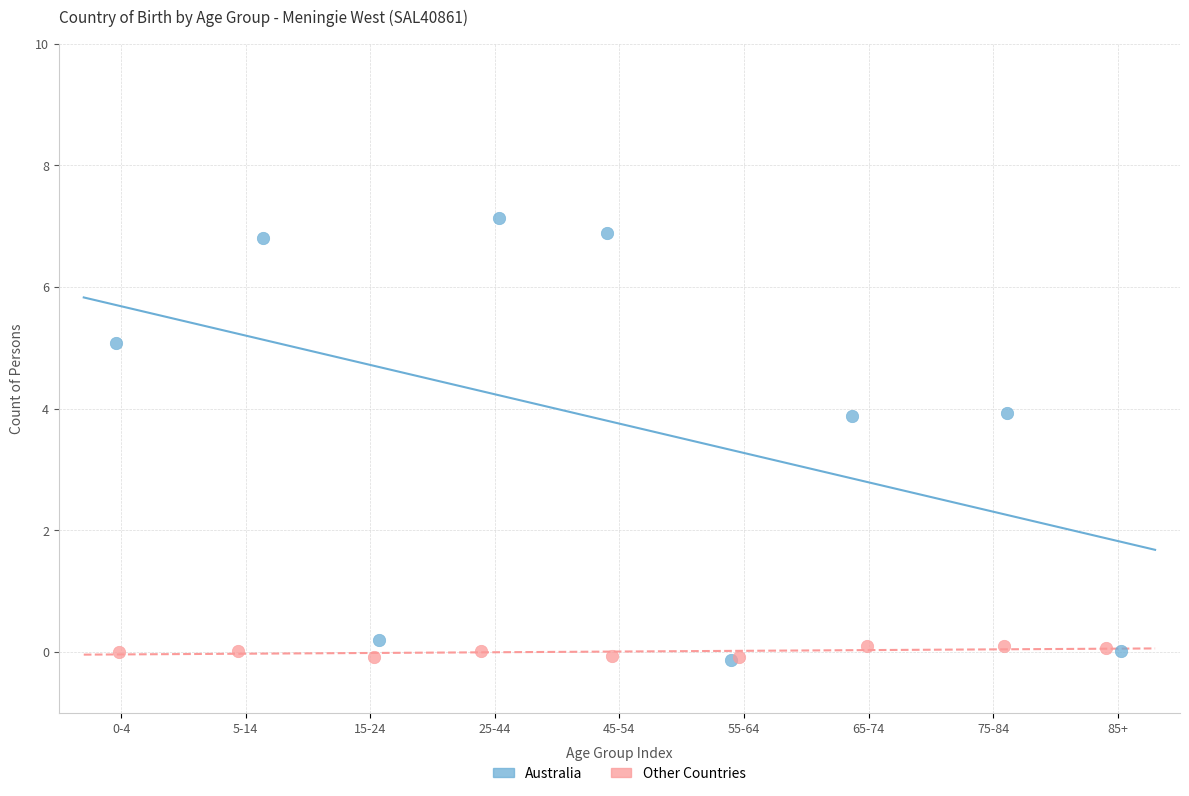

What are all the series names shown in the legend?

Australia, Other Countries